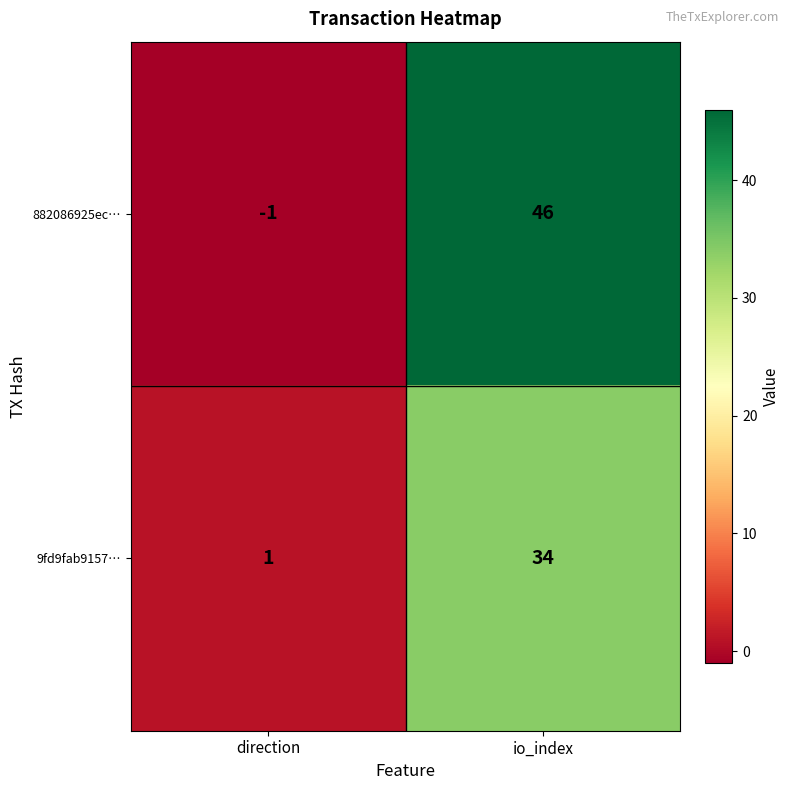

What is the difference between the 9fd9fab9157… values at direction and io_index?

33